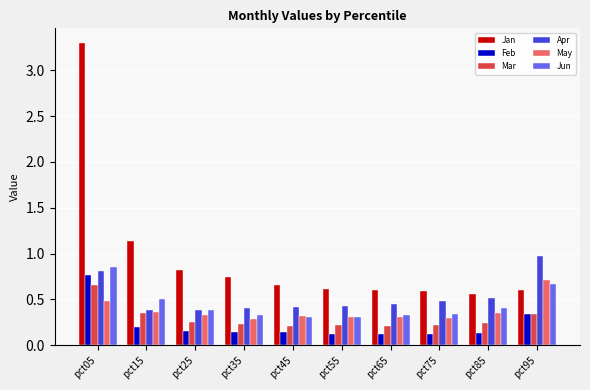

Which category has the highest value in the Mar series?

pct05